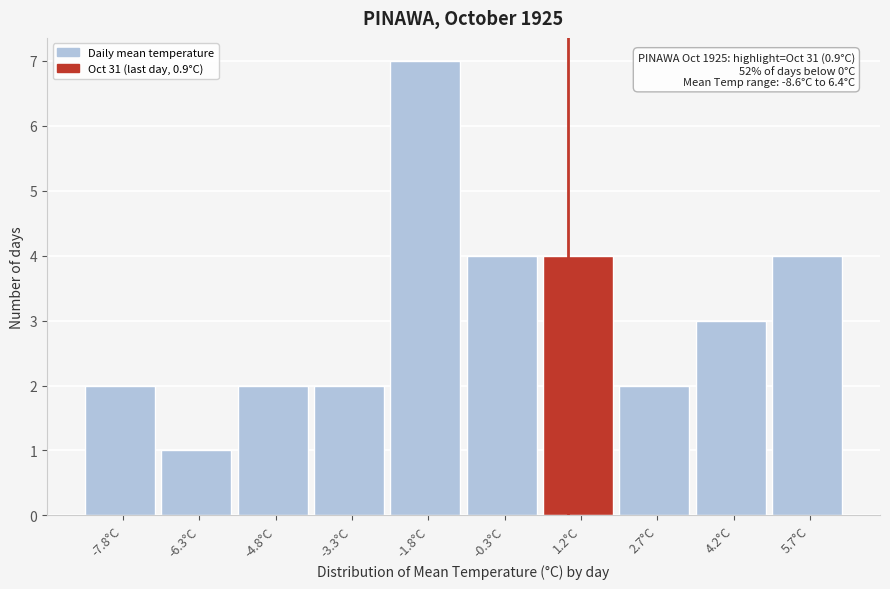

Over which range of the x-axis is the bar tallest?

-2.6 to -1.1